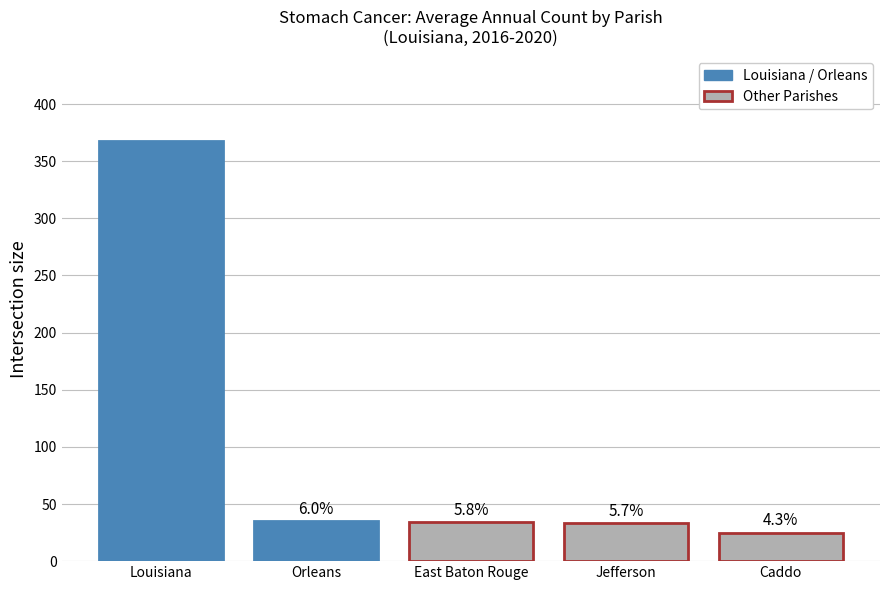

Are the bars horizontal?

No